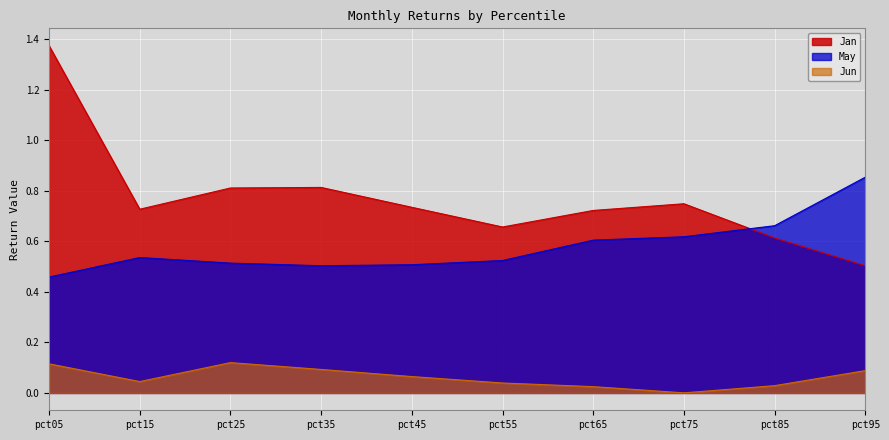

In May, how many points are lower than both neighbors (excluding endpoints)?

1